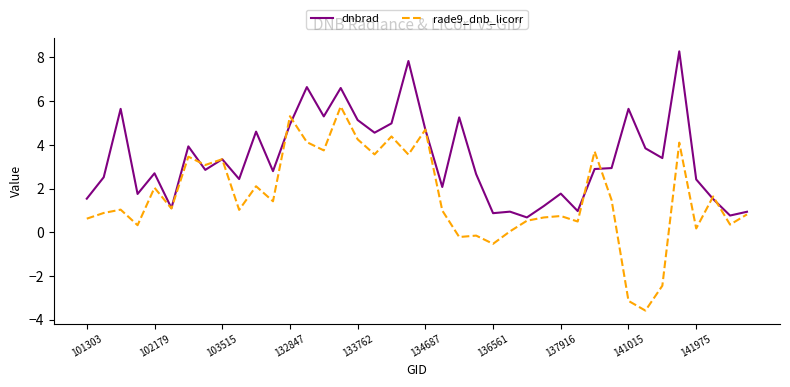

Which series has the largest total across all categories?

dnbrad